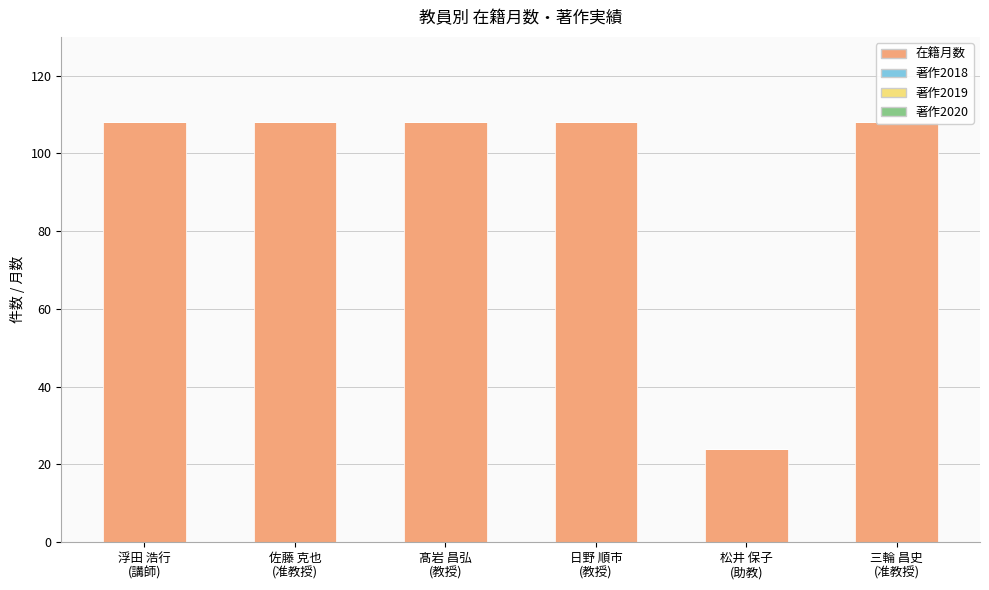

At how many categories does at least one series exceed 107?

5